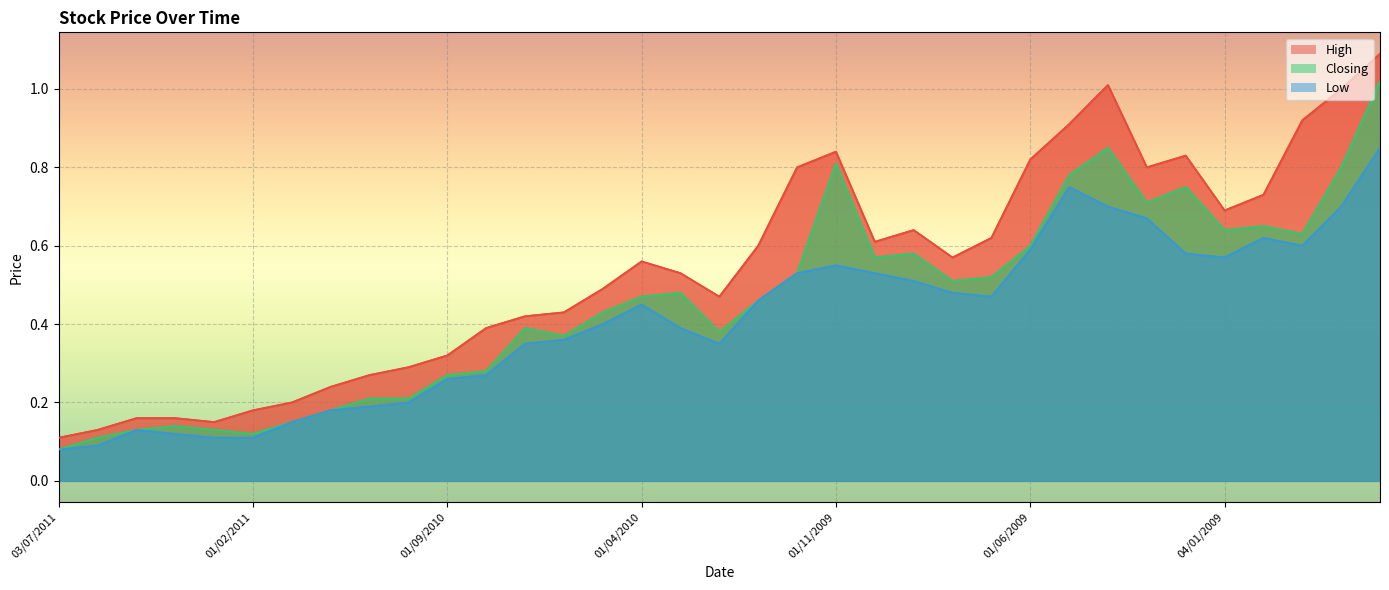

List the series in order of their peak value, lowest first.

Low, Closing, High